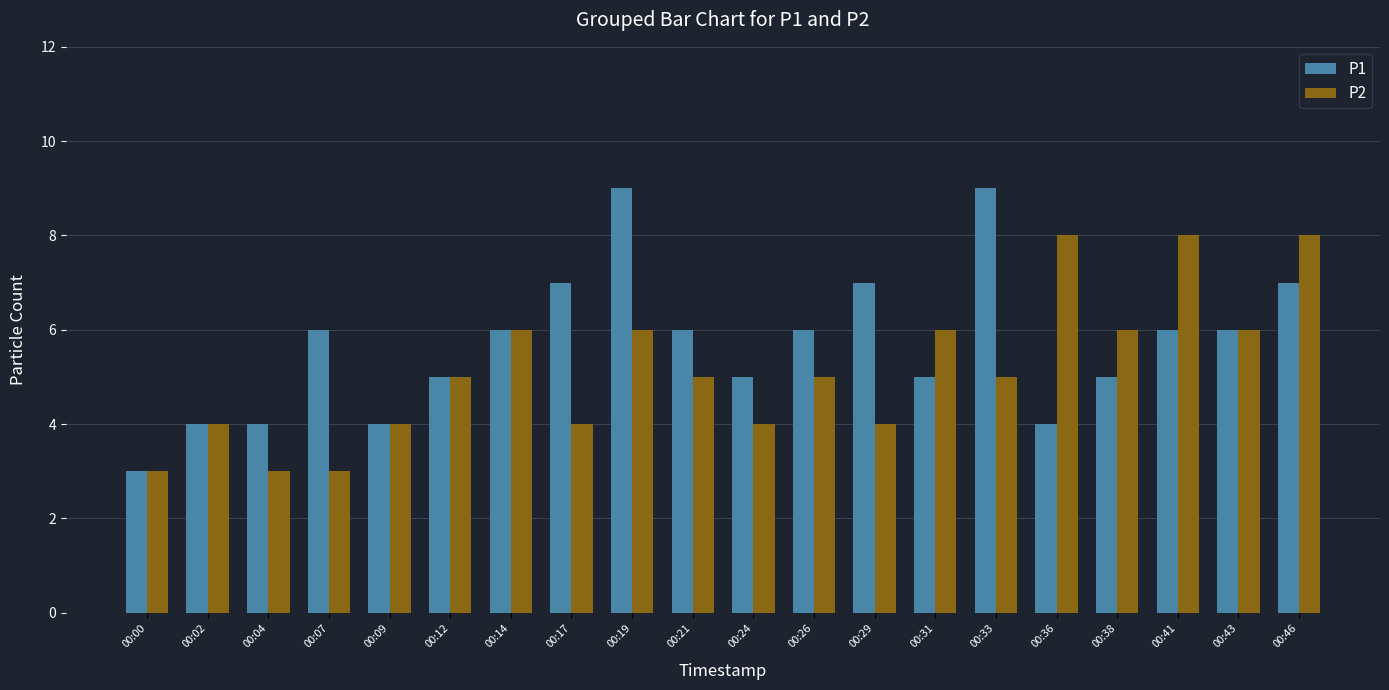

What is the sum of the P1 values at 00:19 and 00:24?

14